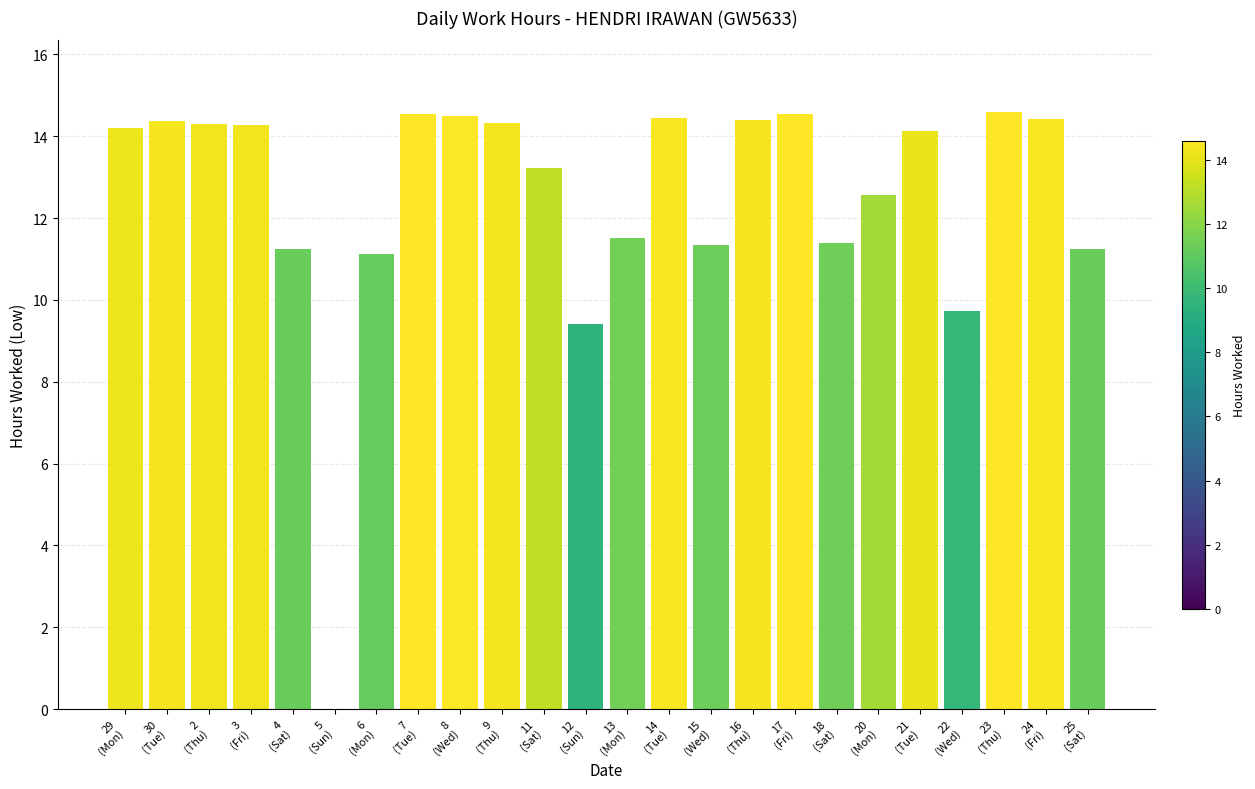

What is the sum of all values?

299.8